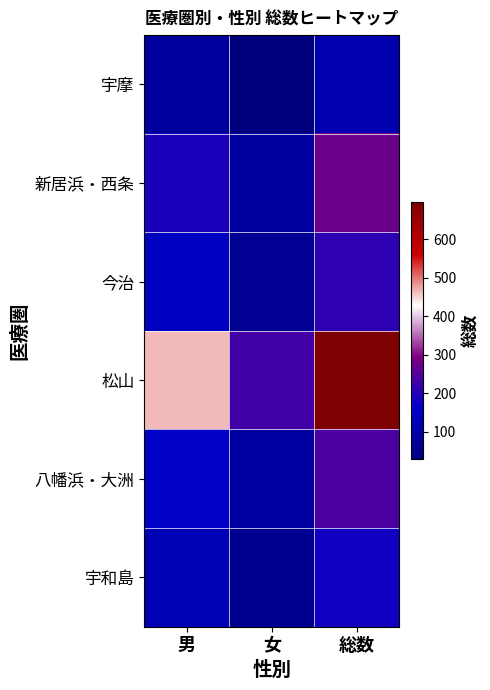

Reading right to left, transcribe all the data shown in this chart.

宇摩: 総数=113	女=29	男=84
新居浜・西条: 総数=276	女=85	男=191
今治: 総数=211	女=65	男=146
松山: 総数=695	女=230	男=465
八幡浜・大洲: 総数=242	女=88	男=154
宇和島: 総数=180	女=58	男=122